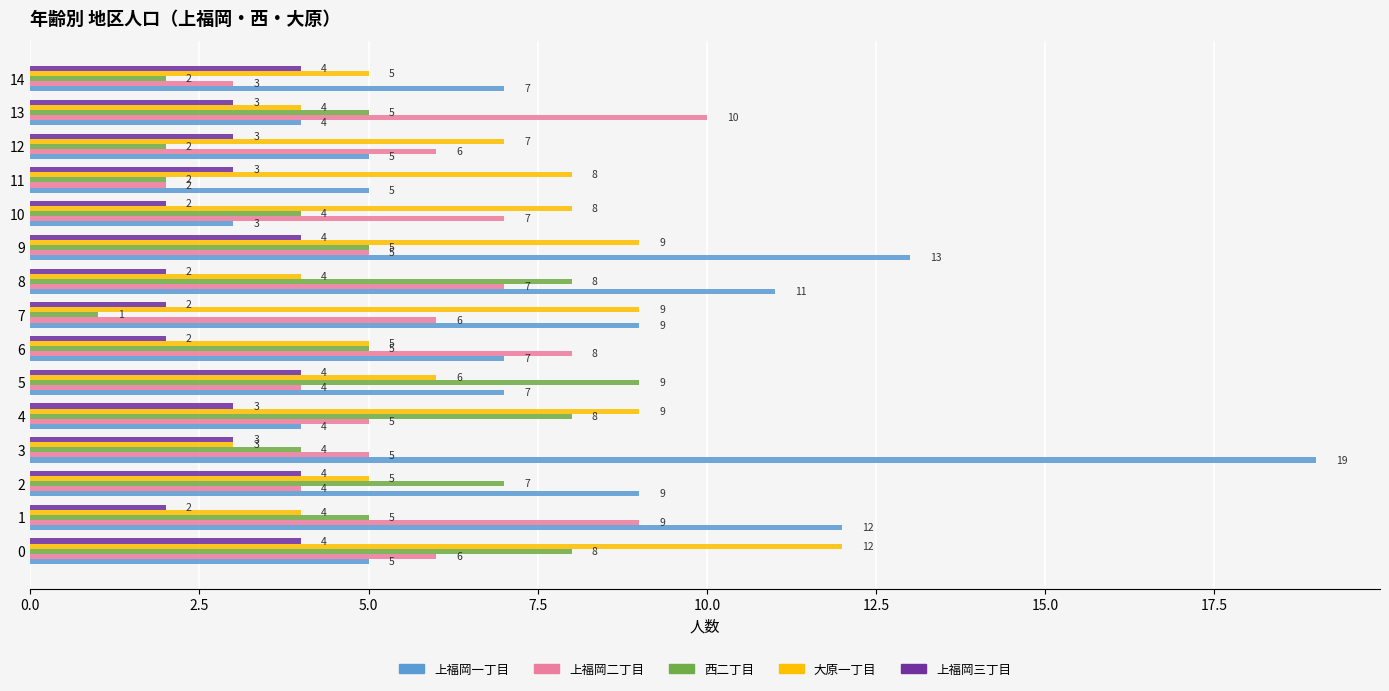

What are all the series names shown in the legend?

上福岡一丁目, 上福岡二丁目, 西二丁目, 大原一丁目, 上福岡三丁目